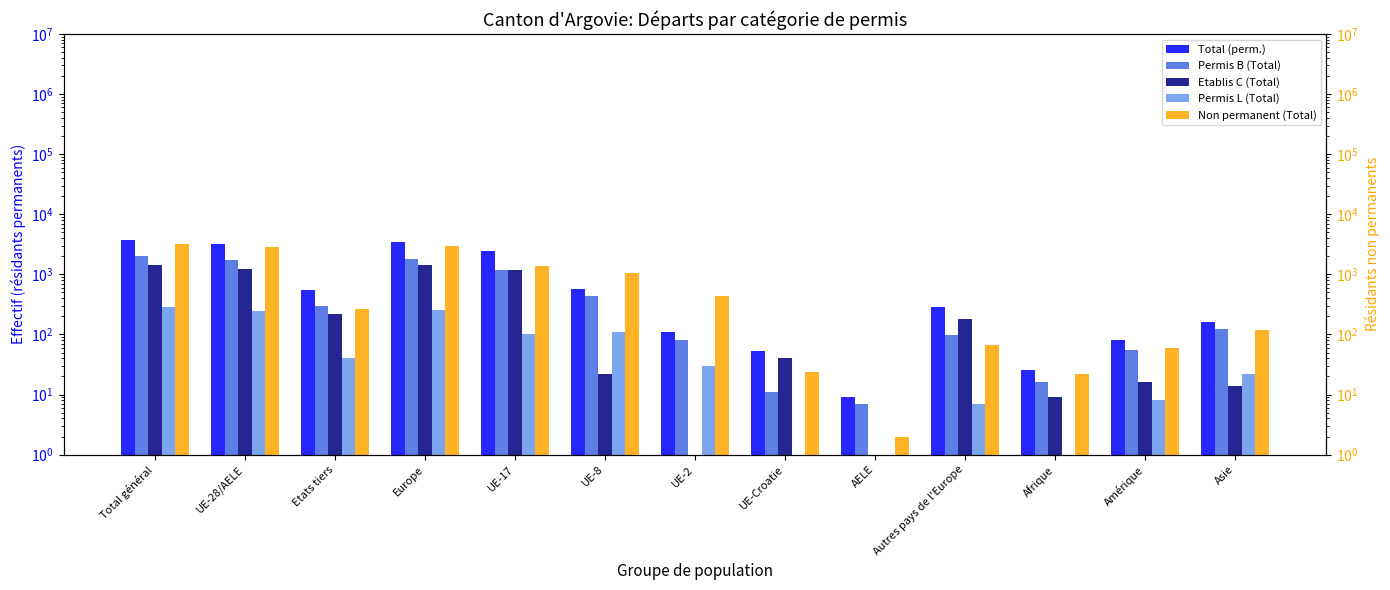

What is the label of the 9th bar from the right?

UE-17